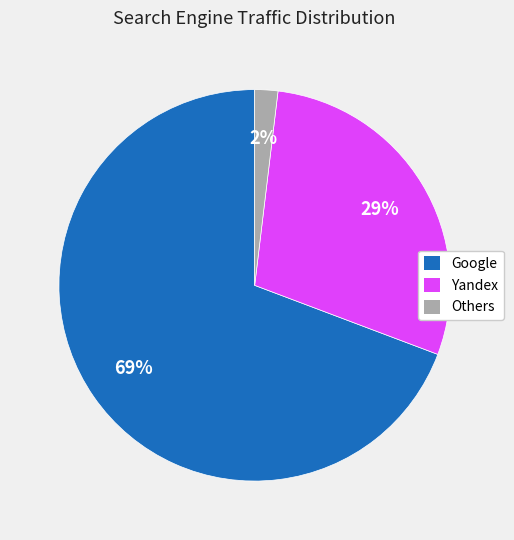

What is the smallest slice in the pie chart?

Others